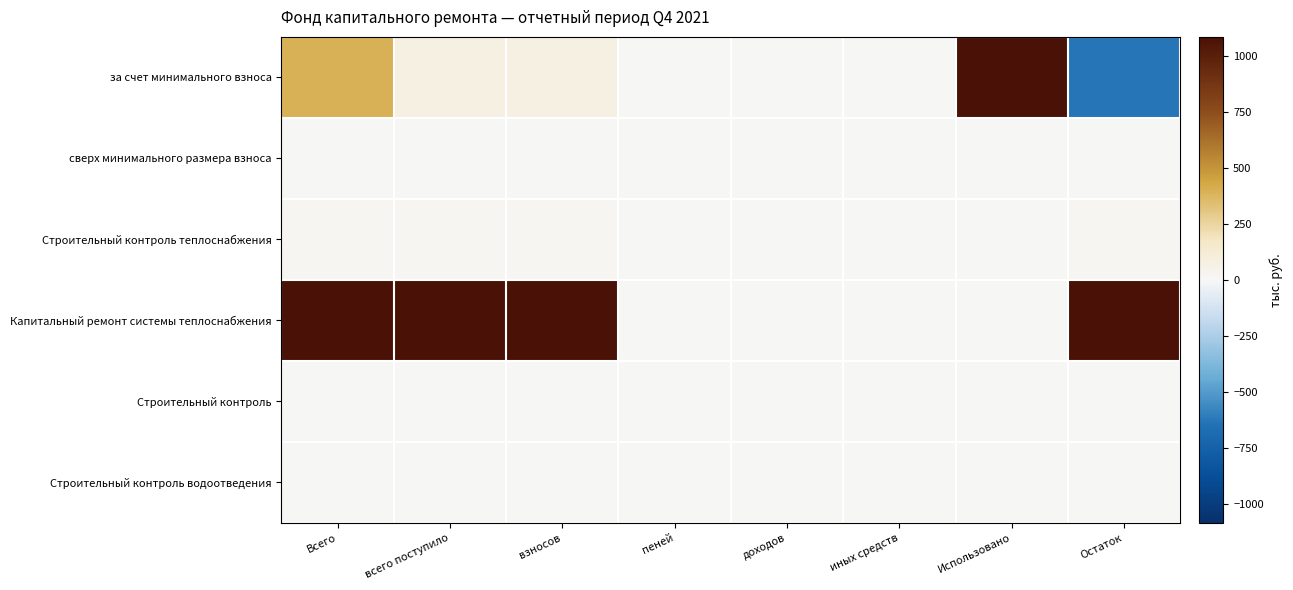

At иных средств, list the series in order from largest to smallest.

за счет минимального взноса, сверх минимального размера взноса, Строительный контроль теплоснабжения, Капитальный ремонт системы теплоснабжения, Строительный контроль, Строительный контроль водоотведения